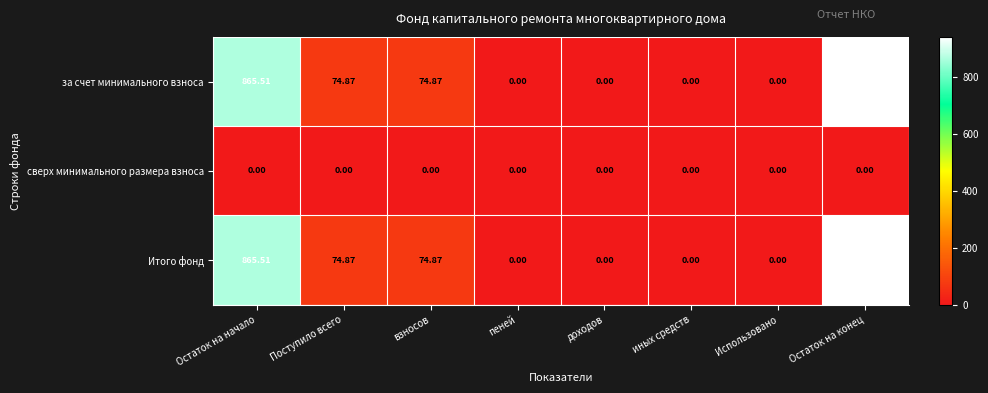

Where does the за счет минимального взноса series first go above 74?

Остаток на начало